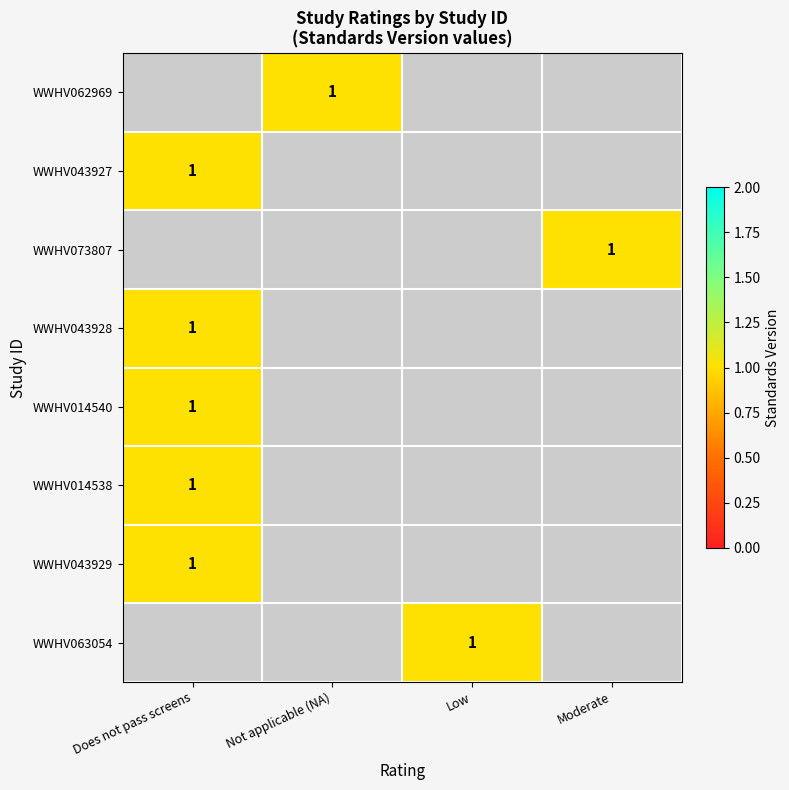

Rank the series by their average value, from highest to lowest.

WWHV062969, WWHV043927, WWHV073807, WWHV043928, WWHV014540, WWHV014538, WWHV043929, WWHV063054